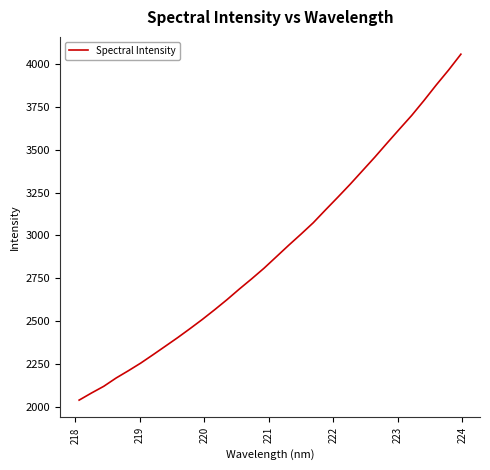

What is the minimum value shown in the chart?

2041.0